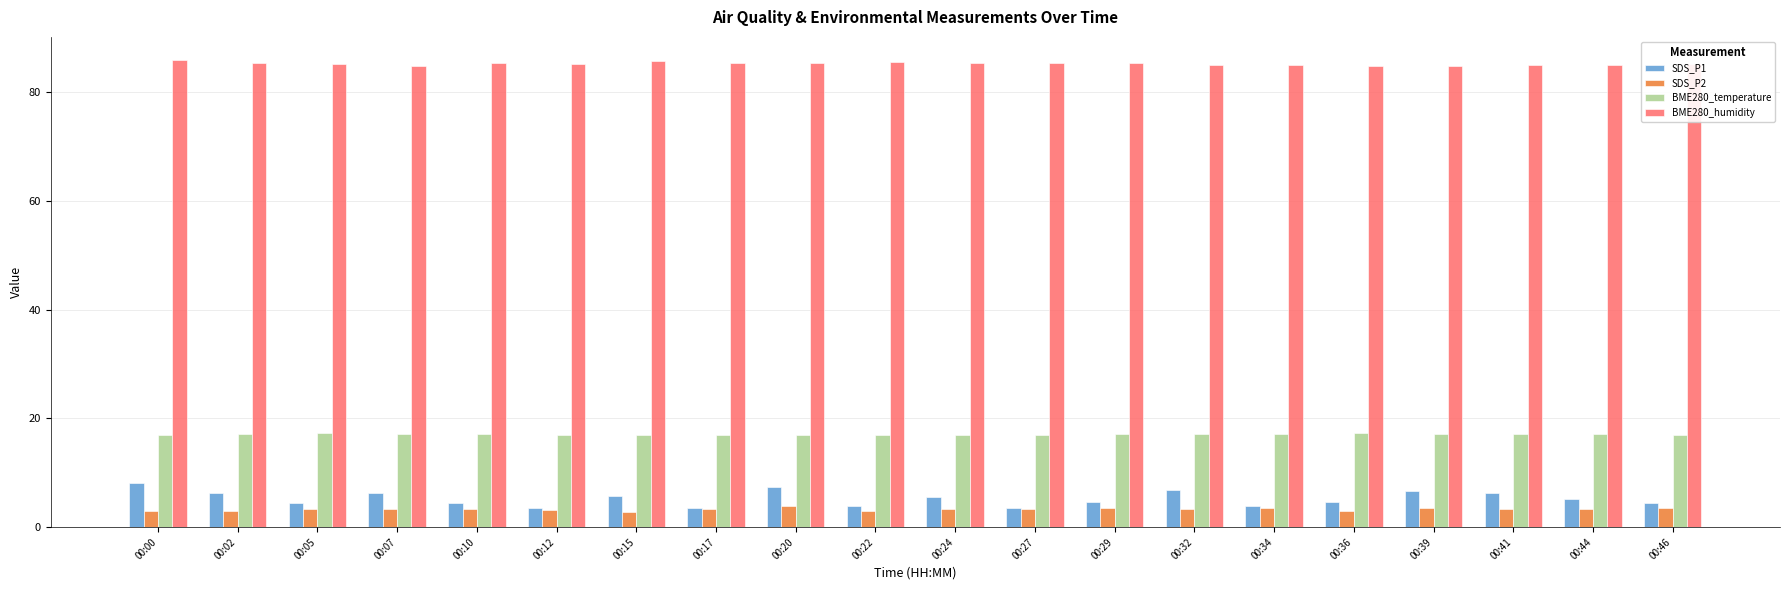

How many bars are there in total?

80